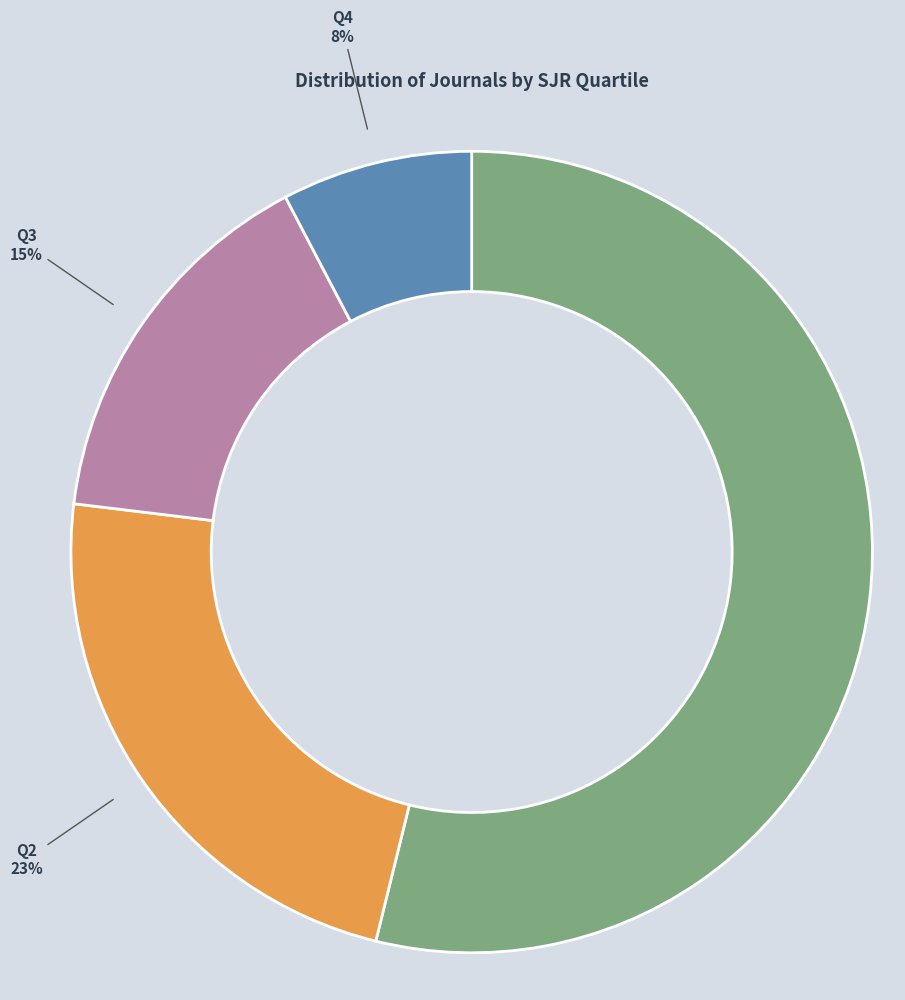

To the nearest percent, what is the average slice percentage?

25%